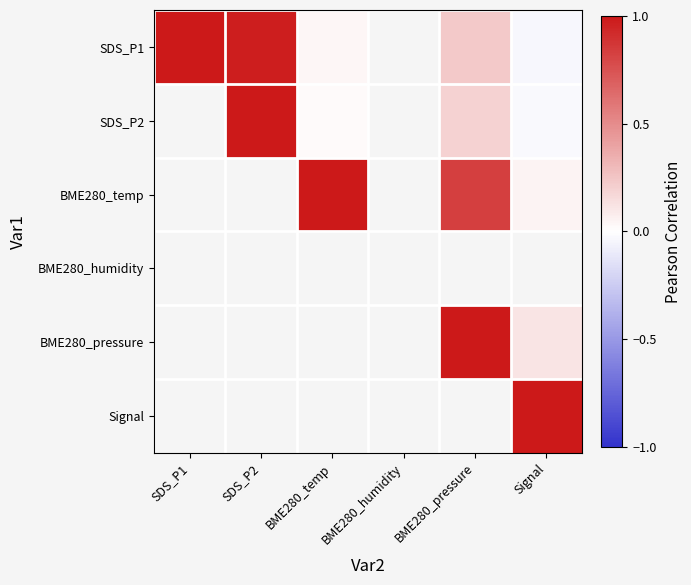

Which category has the lowest value across all series?

Signal